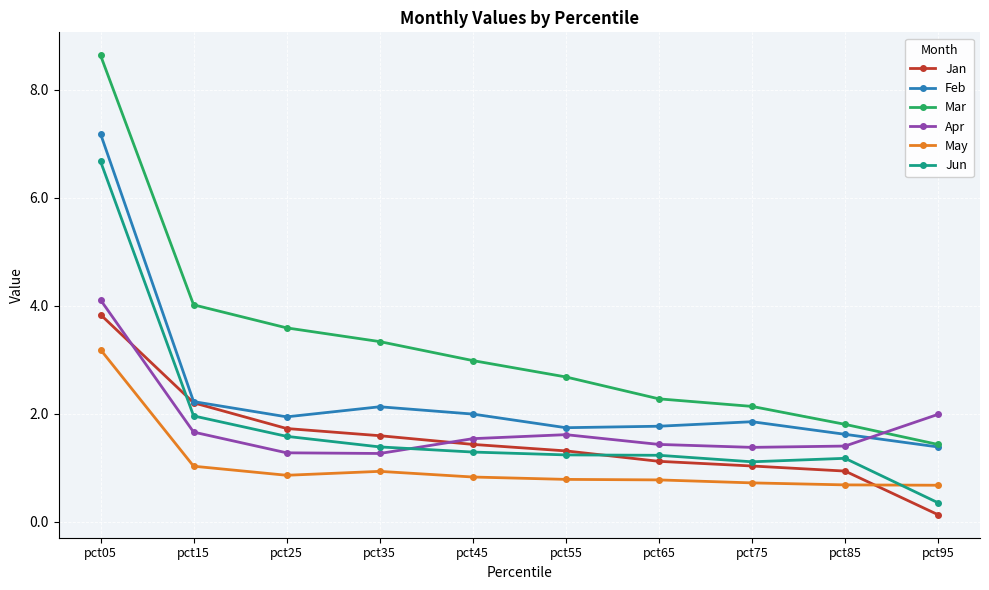

What is the smallest value displayed?

0.1